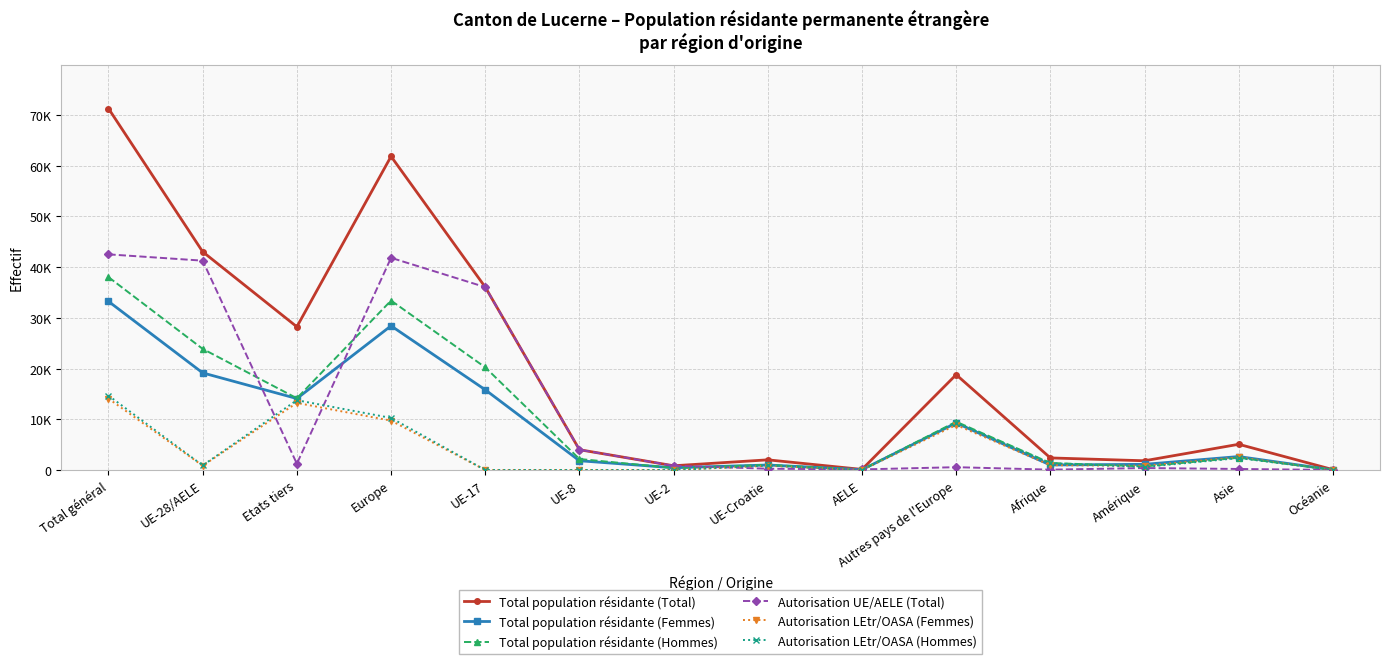

What are all the series names shown in the legend?

Total population résidante (Total), Total population résidante (Femmes), Total population résidante (Hommes), Autorisation UE/AELE (Total), Autorisation LEtr/OASA (Femmes), Autorisation LEtr/OASA (Hommes)